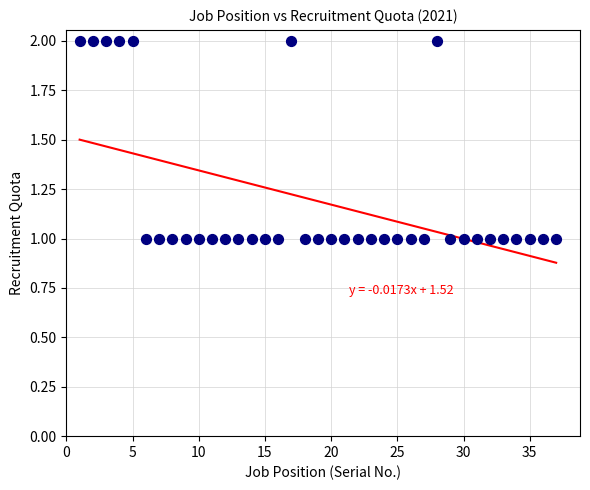

What is the range of X values (max minus min)?

36